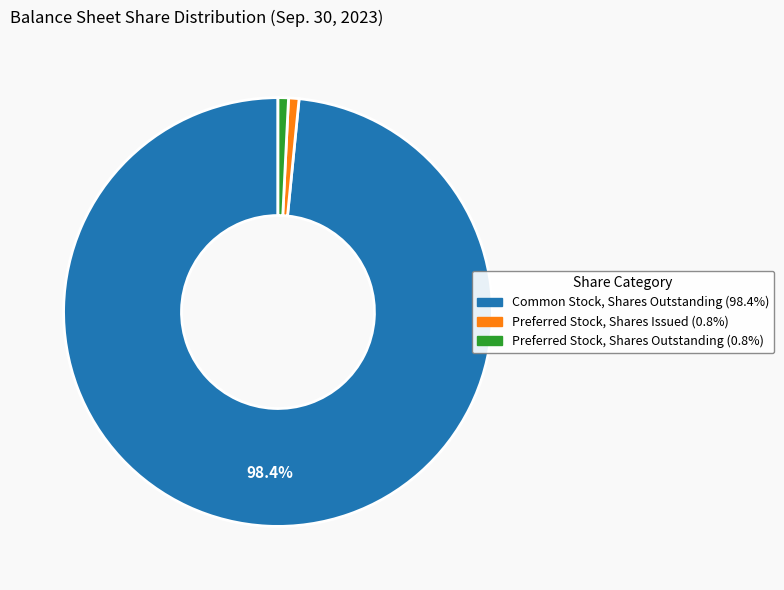

The Common Stock, Shares Outstanding slice represents 98% of the pie. True or false?

True